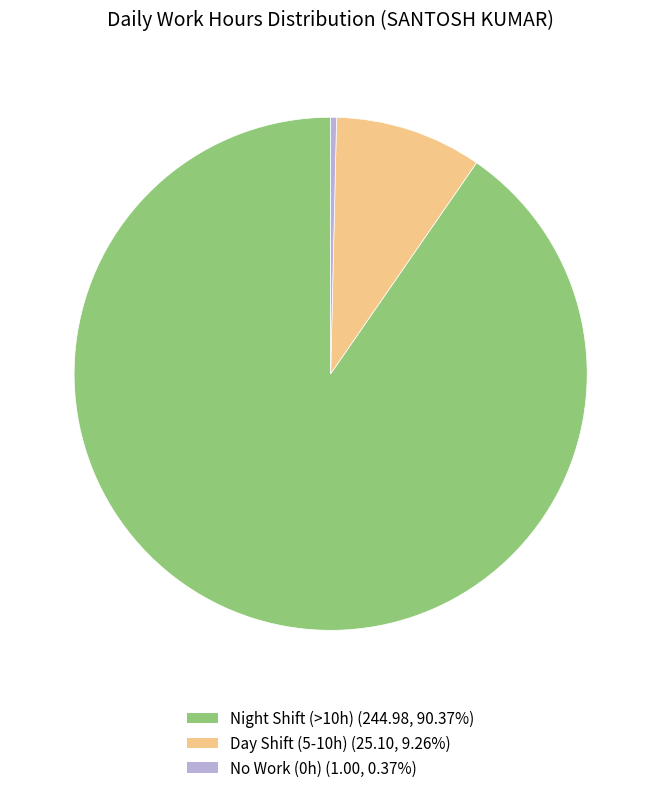

Is there a majority slice in this chart?

Yes